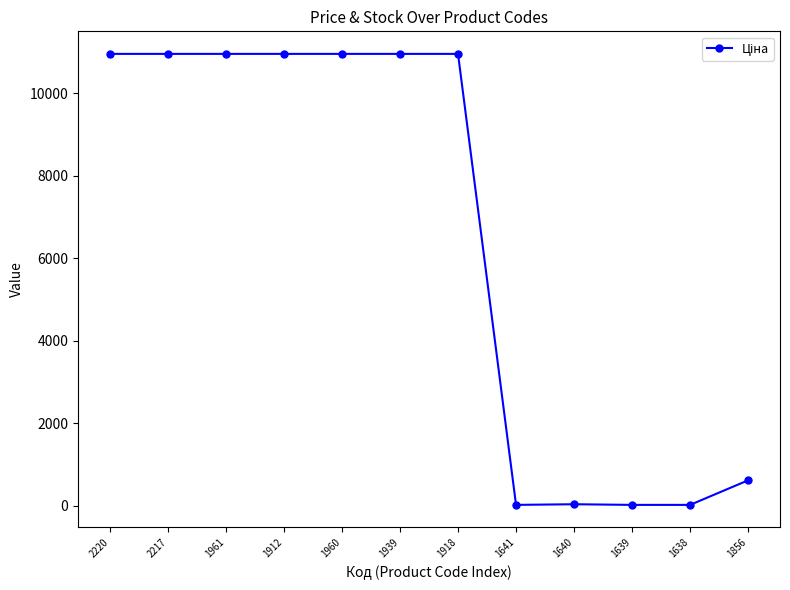

What is the difference between the maximum and minimum values?

10936.3